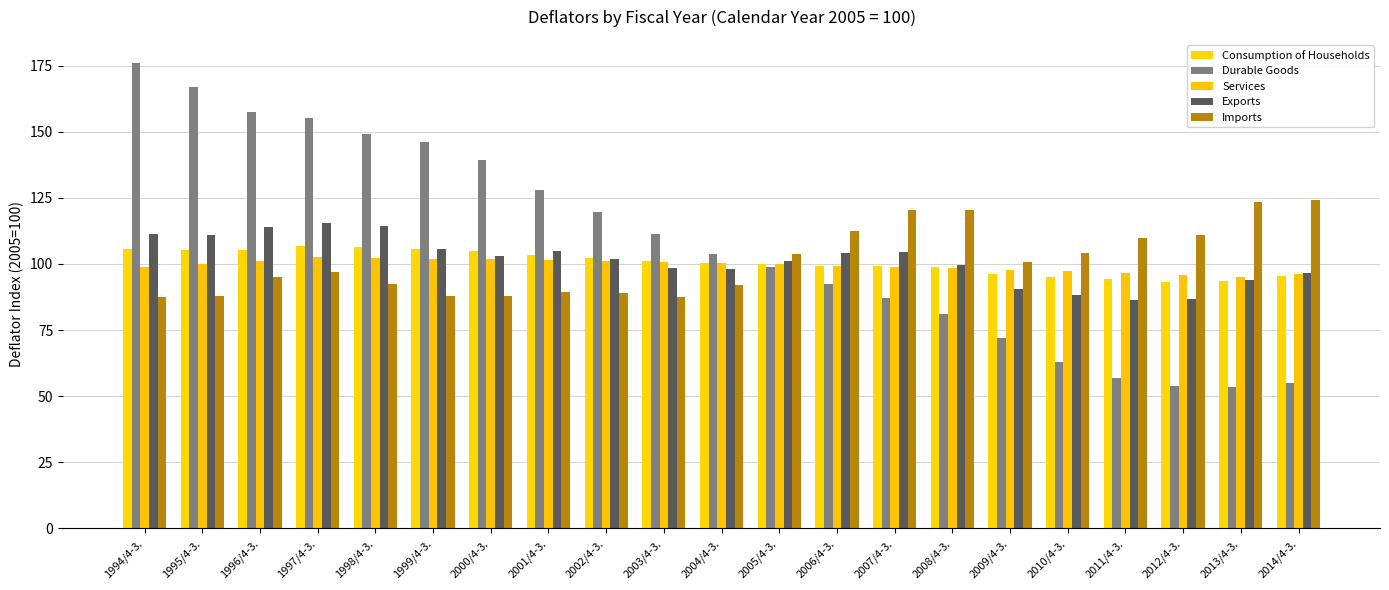

True or false: Exports has a value of 113.9 at 1996/4-3..

True